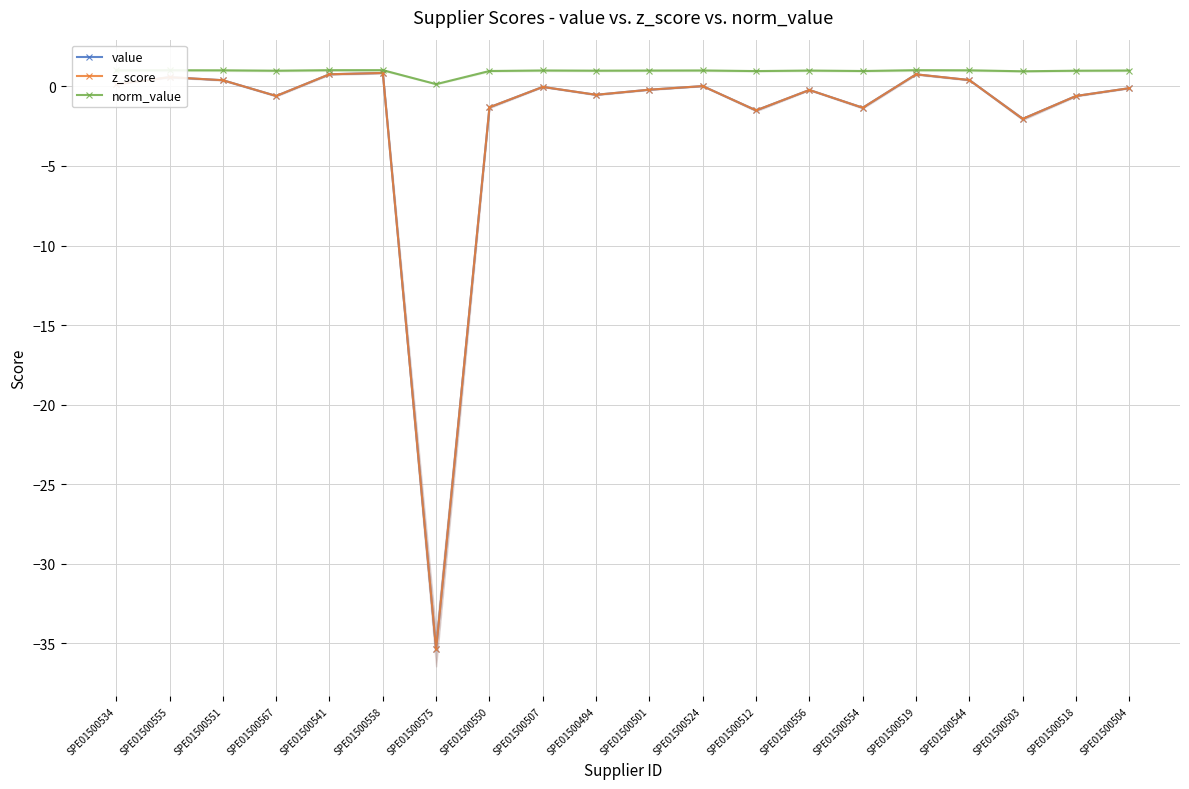

Reading left to right, what are all the values shown in this chart?

value: SPE01500534=0.1	SPE01500555=0.6	SPE01500551=0.4	SPE01500567=-0.6	SPE01500541=0.8	SPE01500558=0.8	SPE01500575=-35.4	SPE01500550=-1.3	SPE01500507=-0.0	SPE01500494=-0.5	SPE01500501=-0.2	SPE01500524=0.0	SPE01500512=-1.5	SPE01500556=-0.2	SPE01500554=-1.3	SPE01500519=0.8	SPE01500544=0.4	SPE01500503=-2.0	SPE01500518=-0.6	SPE01500504=-0.1
z_score: SPE01500534=0.1	SPE01500555=0.6	SPE01500551=0.4	SPE01500567=-0.6	SPE01500541=0.8	SPE01500558=0.8	SPE01500575=-35.4	SPE01500550=-1.3	SPE01500507=-0.0	SPE01500494=-0.5	SPE01500501=-0.2	SPE01500524=0.0	SPE01500512=-1.5	SPE01500556=-0.2	SPE01500554=-1.3	SPE01500519=0.8	SPE01500544=0.4	SPE01500503=-2.0	SPE01500518=-0.6	SPE01500504=-0.1
norm_value: SPE01500534=1.0	SPE01500555=1.0	SPE01500551=1.0	SPE01500567=1.0	SPE01500541=1.0	SPE01500558=1.0	SPE01500575=0.1	SPE01500550=1.0	SPE01500507=1.0	SPE01500494=1.0	SPE01500501=1.0	SPE01500524=1.0	SPE01500512=1.0	SPE01500556=1.0	SPE01500554=1.0	SPE01500519=1.0	SPE01500544=1.0	SPE01500503=1.0	SPE01500518=1.0	SPE01500504=1.0